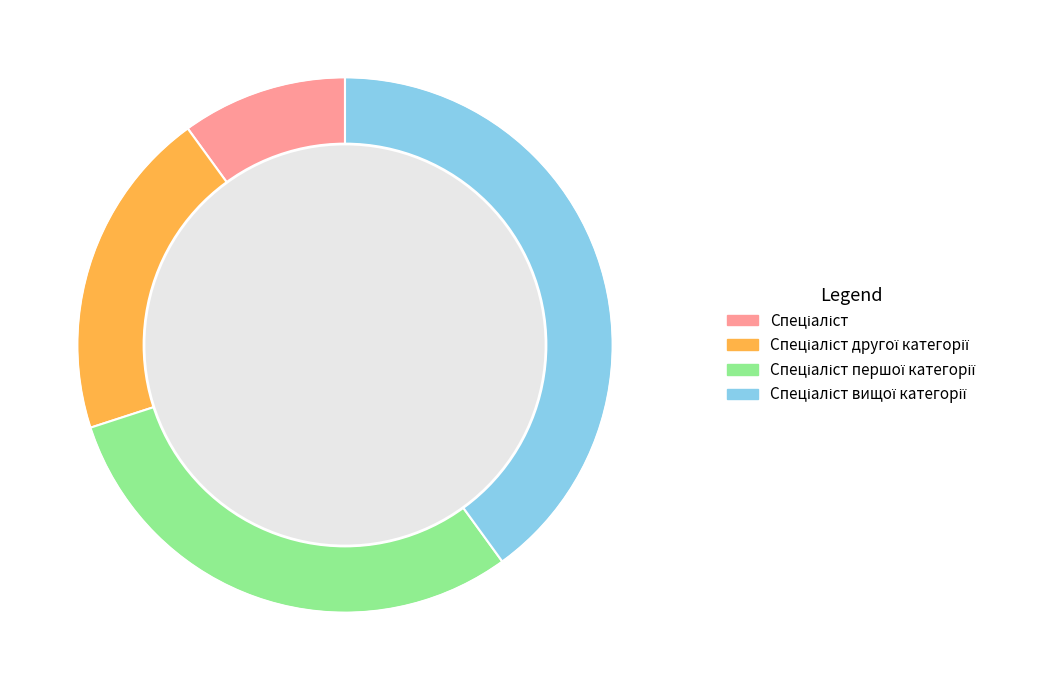

Count the number of slices in the pie.

4